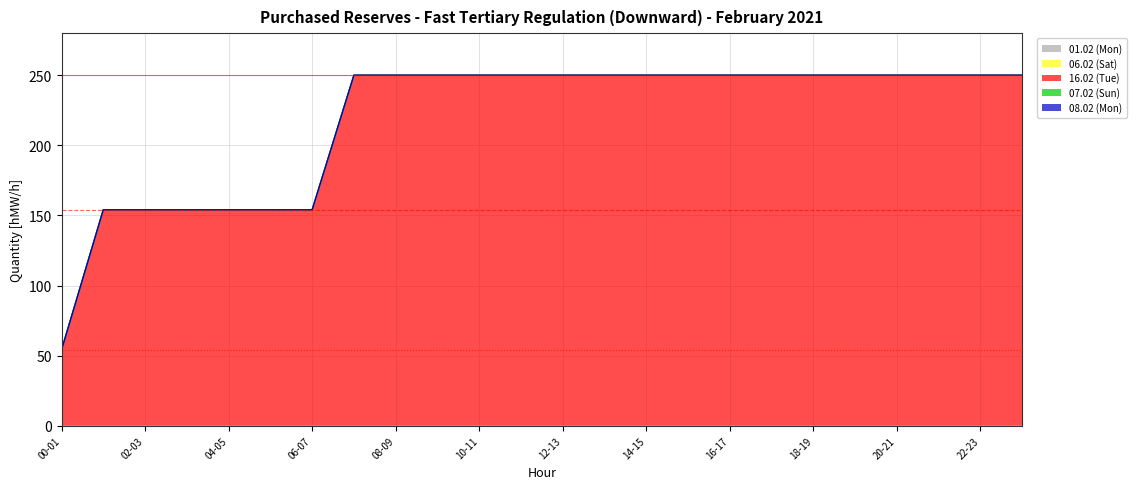

What is the label of the 1st point from the right?

23-24